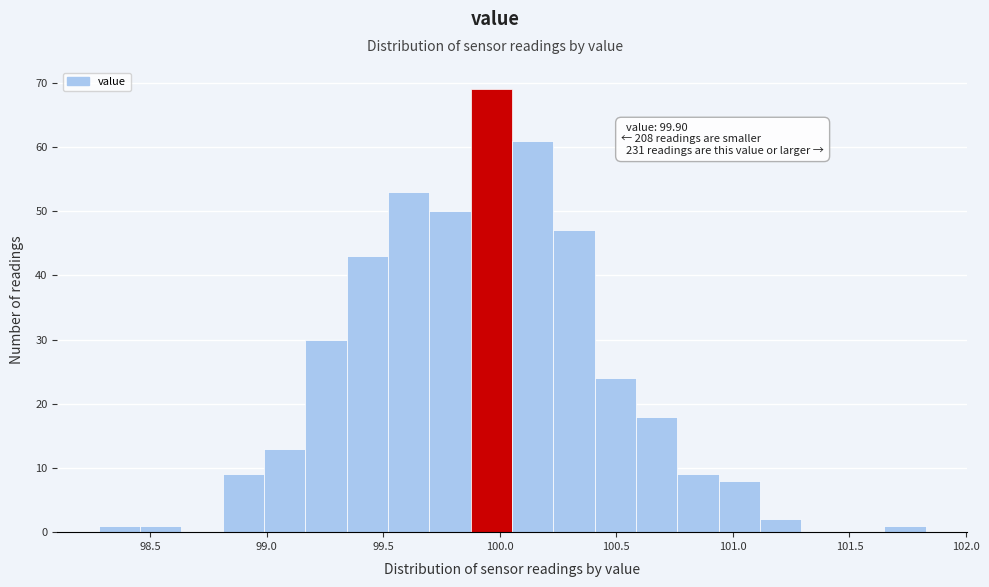

Around what value on the x-axis is the tallest bar? Give the approximate position of its centre, as read against the axis.

99.95